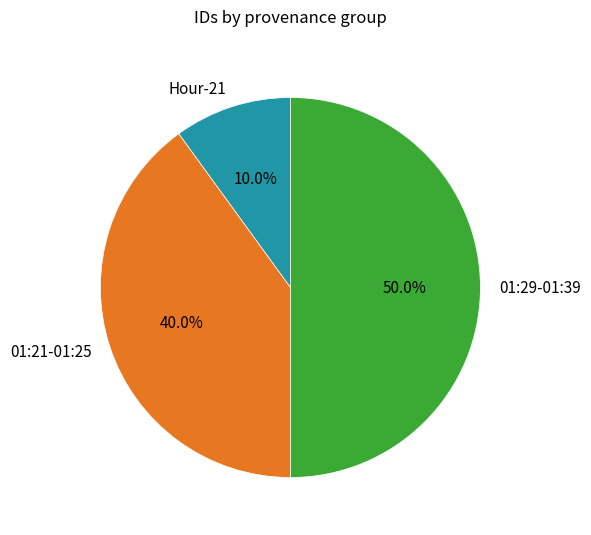

Which has a higher value, Hour-21 or 01:29-01:39?

01:29-01:39